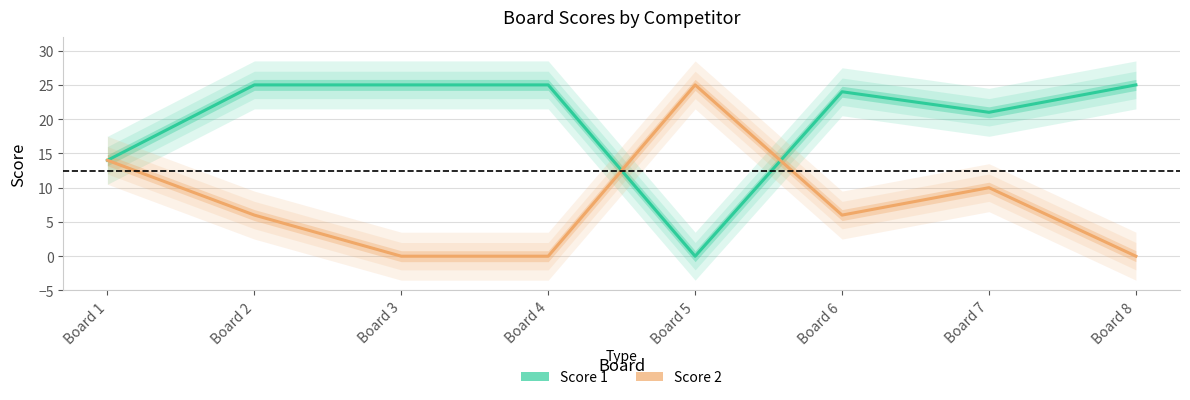

Rank the categories by Score 1 value from lowest to highest.

Board 5, Board 1, Board 7, Board 6, Board 2, Board 3, Board 4, Board 8